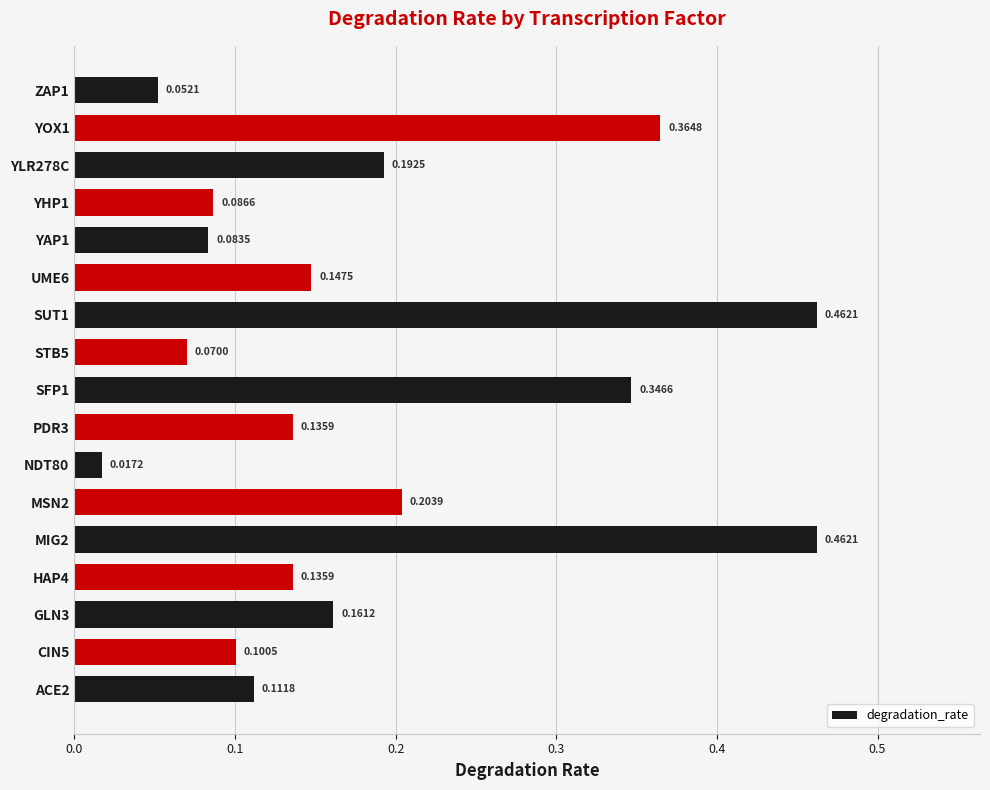

Which has a higher value, SFP1 or ZAP1?

SFP1